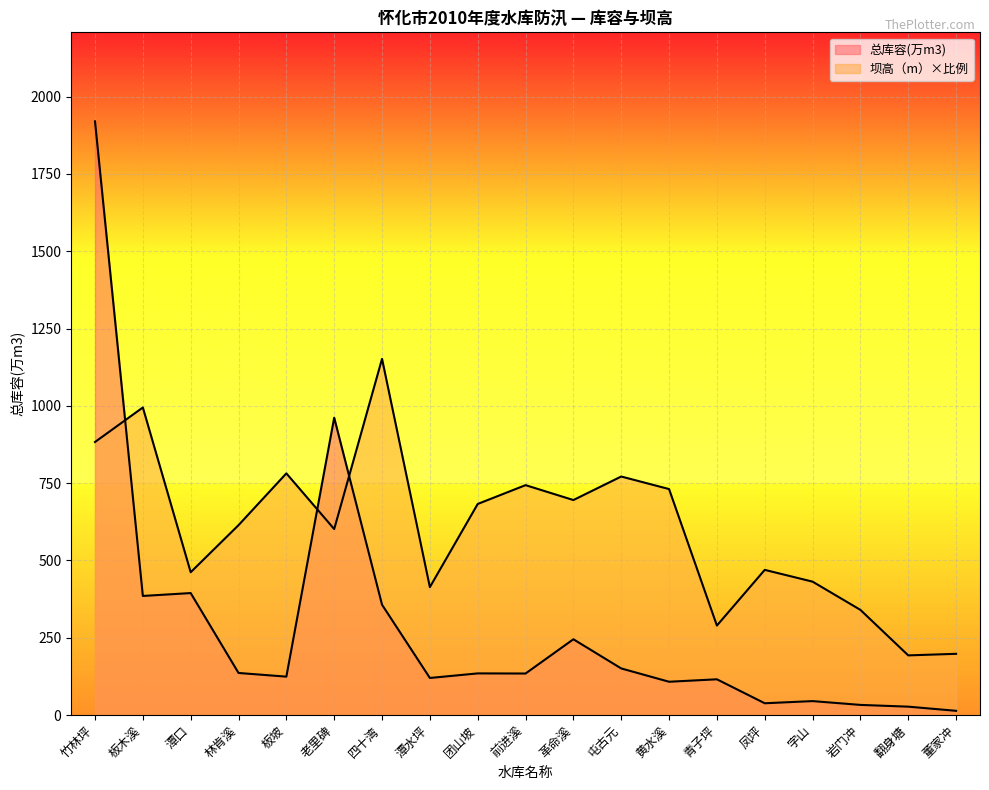

Which series has the largest range (max minus min)?

总库容(万m3)